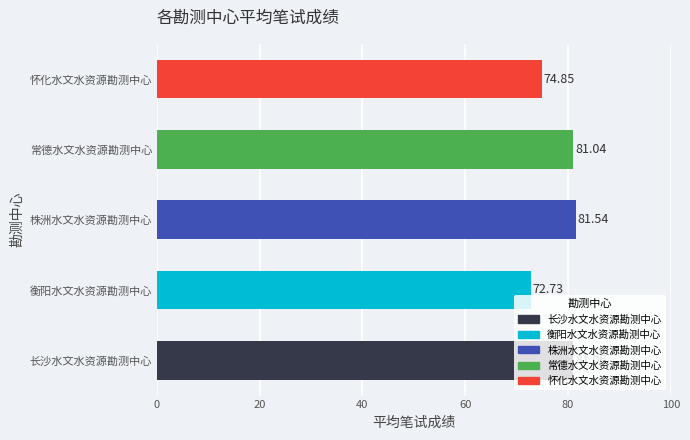

What is the label of the 1st bar from the right?

株洲水文水资源勘测中心